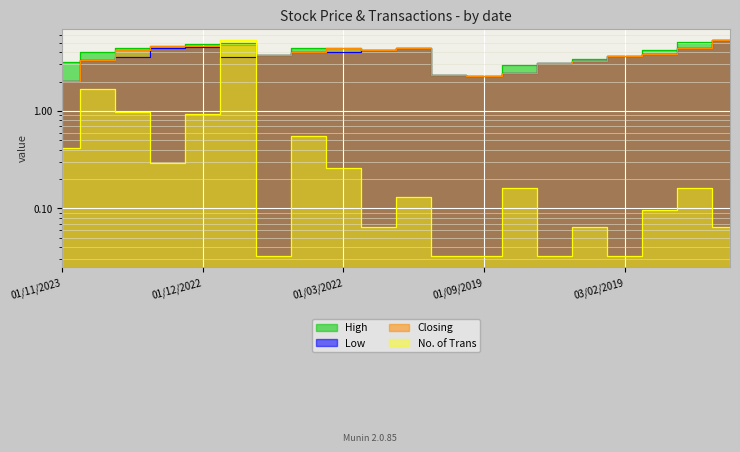

At which category does High reach its first local peak?

01/11/2022